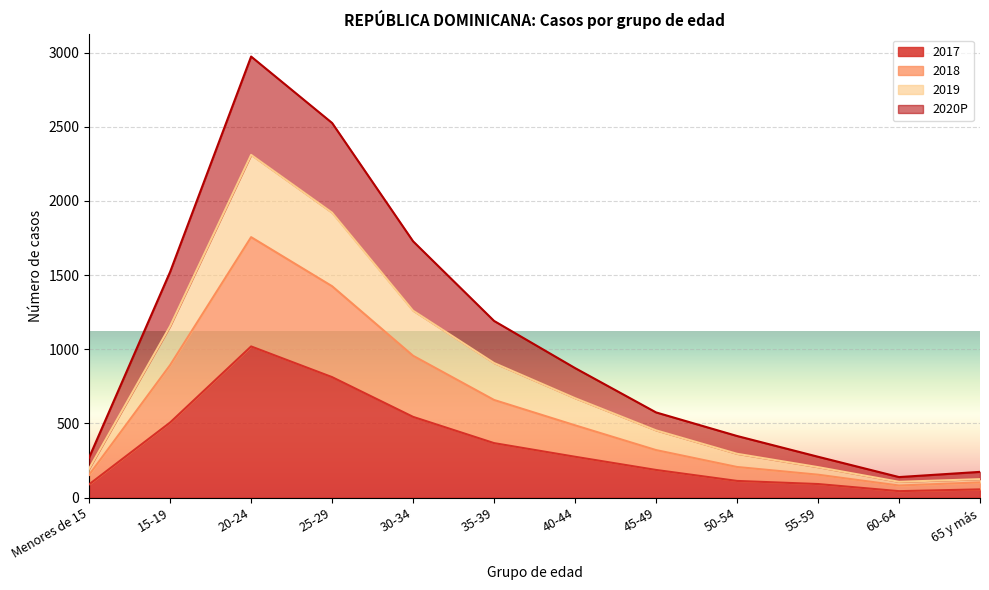

The value of 2017 at 20-24 is 628. True or false?

False